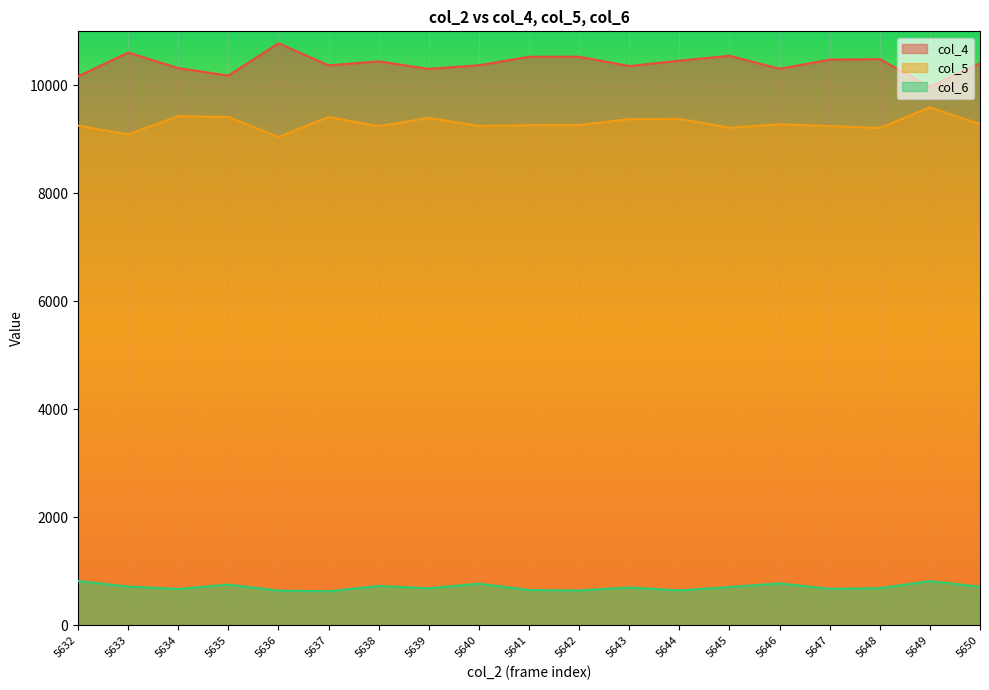

Read the col_5 value at 5650, to the nearest 100.

9300